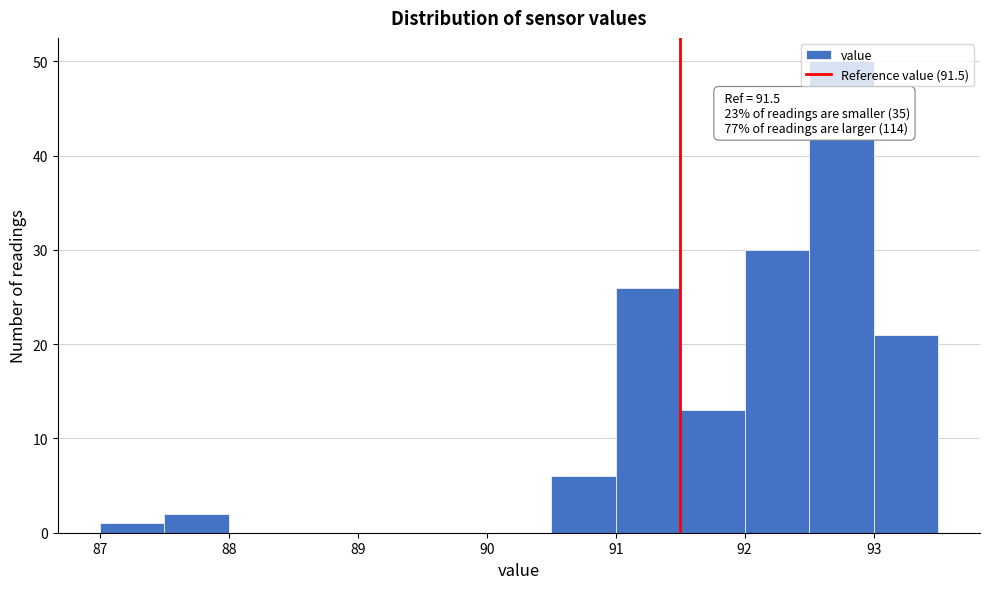

Over which range of the x-axis is the bar tallest?

92.5 to 93.0